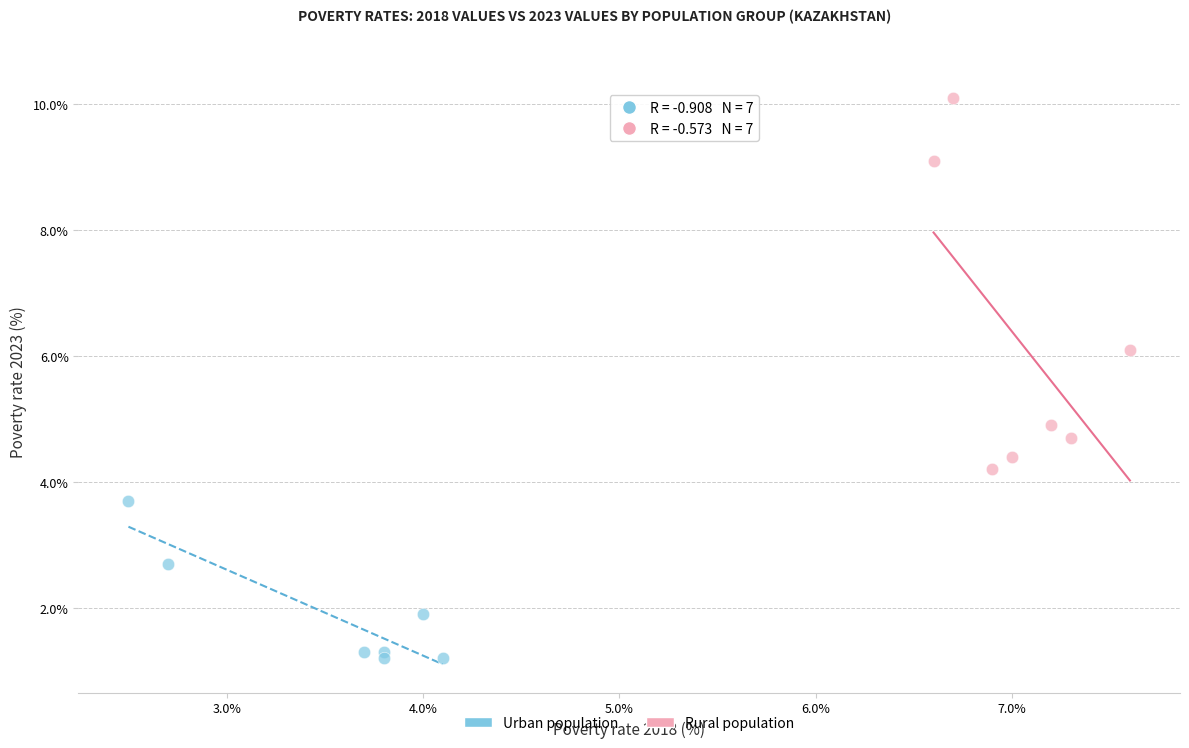

Which series has the widest spread of Y values?

Rural population